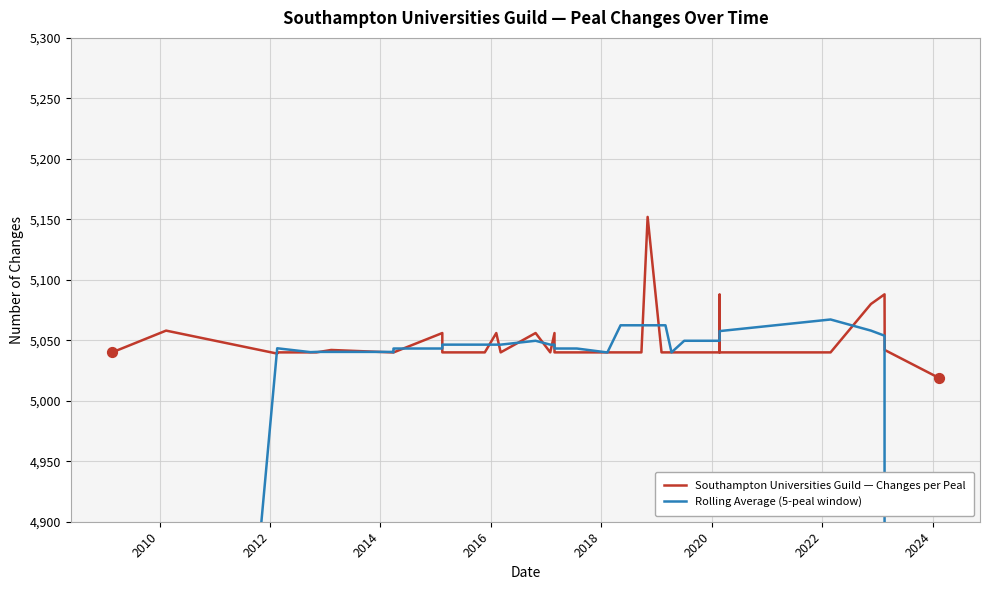

Which series contains the lowest Y value?

Rolling Average (5-peal window)